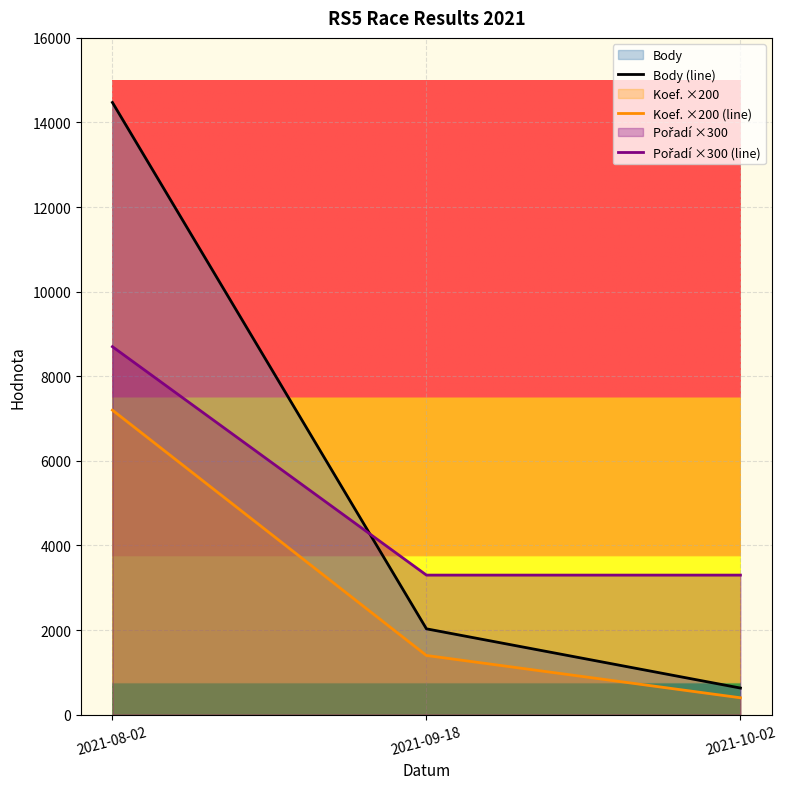

Reading left to right, what are all the values shown in this chart?

Body (line): 14473	2030	630
Koef. ×200 (line): 7200	1400	400
Pořadí ×300 (line): 8700	3300	3300